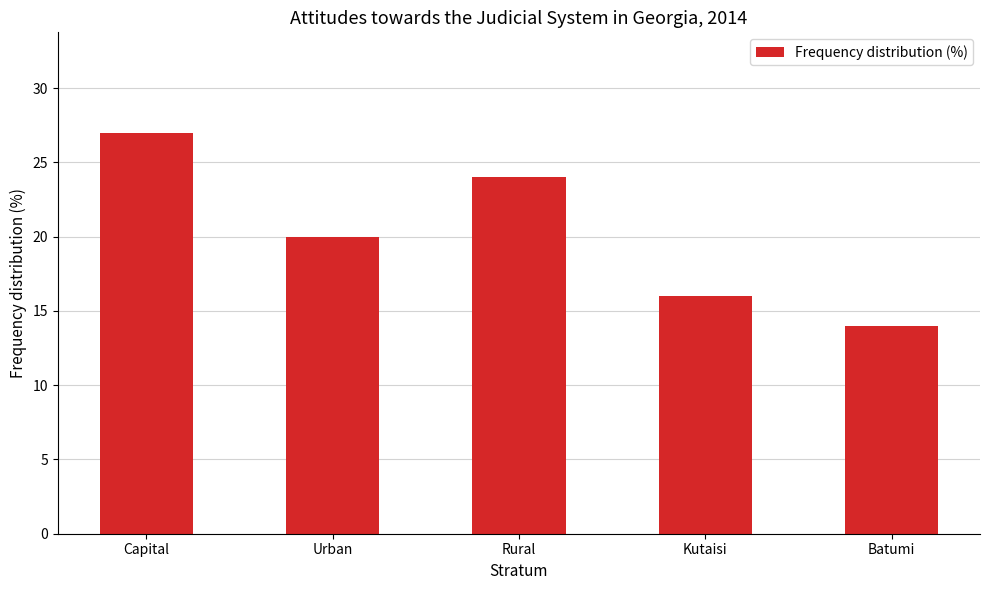

Are the bars horizontal?

No